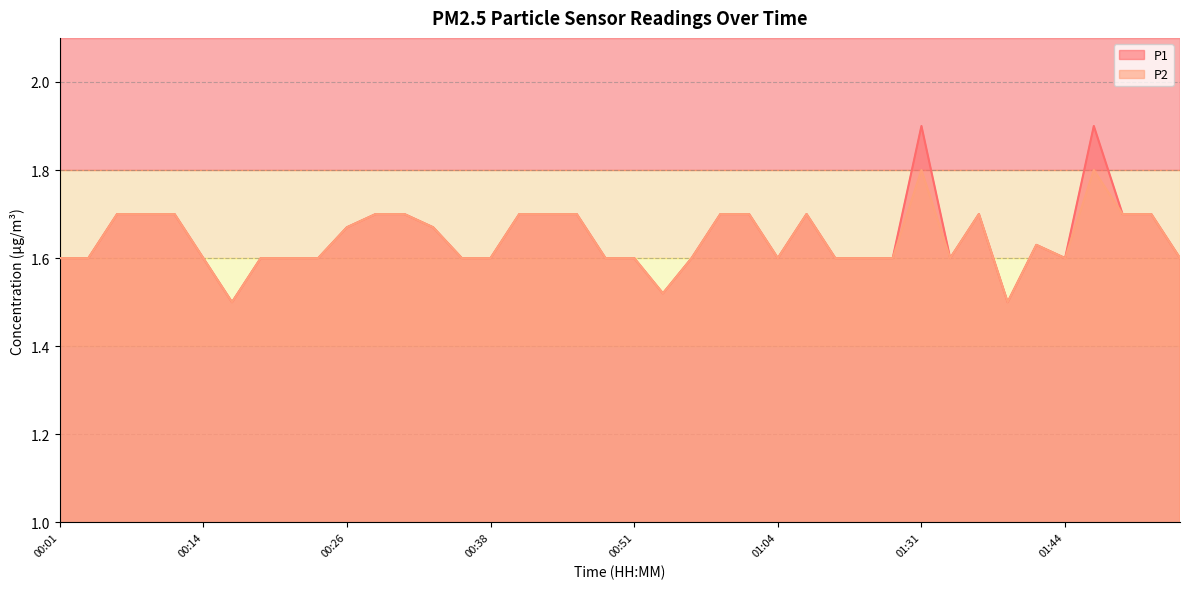

What is the label of the 26th point from the left?

01:04